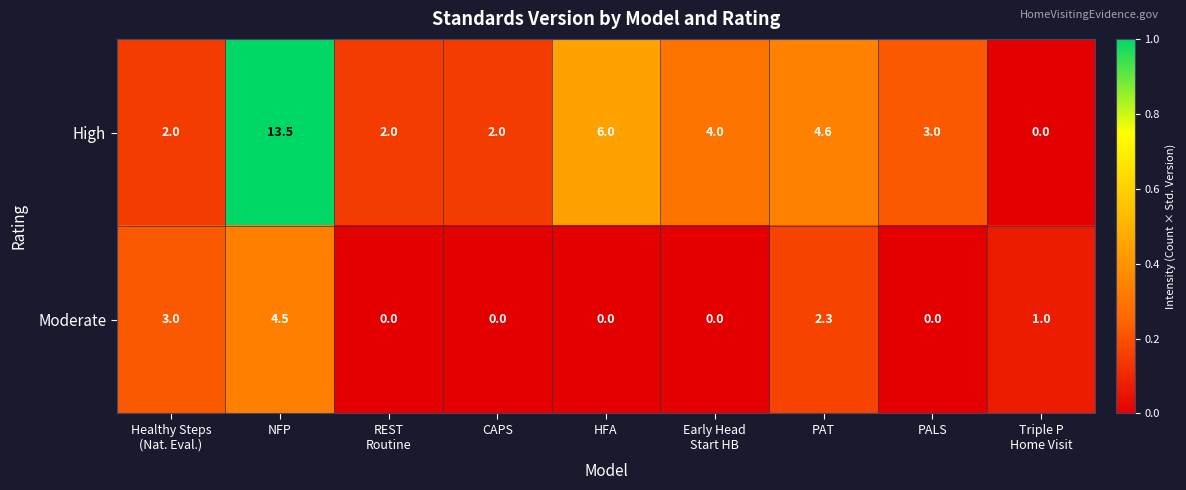

Count the number of categories in the chart.

9